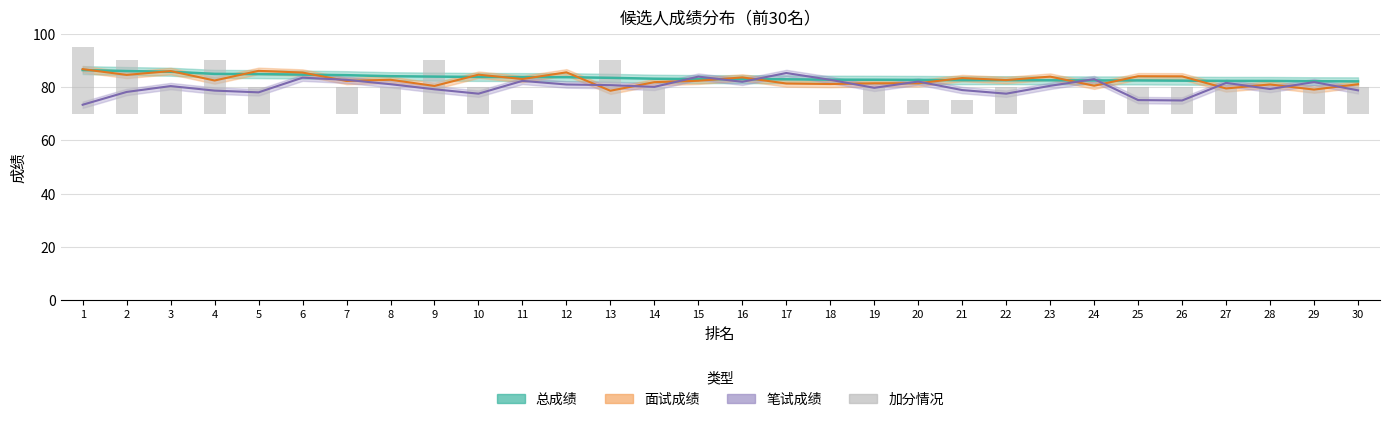

Reading left to right, transcribe all the data shown in this chart.

总成绩: 86.4	86.0	85.7	84.9	84.8	84.7	84.4	84.1	83.9	83.8	83.7	83.7	83.4	83.1	83.0	82.9	82.9	82.8	82.7	82.7	82.6	82.6	82.5	82.5	82.5	82.4	82.3	82.3	82.2	82.1
面试成绩: 86.7	84.5	86.0	82.4	86.1	85.4	82.3	82.7	80.4	84.6	83.0	85.5	78.6	81.8	82.3	83.6	81.3	81.1	81.4	81.4	83.4	82.6	83.9	80.5	84.0	84.0	79.5	81.0	79.0	81.0
笔试成绩: 73.3	78.2	80.3	78.7	78.0	83.5	82.7	81.0	79.2	77.5	82.3	81.0	80.7	80.0	83.9	82.0	85.2	82.7	79.7	82.0	78.8	77.5	80.5	83.0	75.1	75.0	81.5	79.2	81.8	78.8
加分情况(×5): 25.0	20.0	10.0	20.0	10.0	0.0	10.0	10.0	20.0	10.0	5.0	0.0	20.0	10.0	0.0	0.0	0.0	5.0	10.0	5.0	5.0	10.0	0.0	5.0	10.0	10.0	10.0	10.0	10.0	10.0